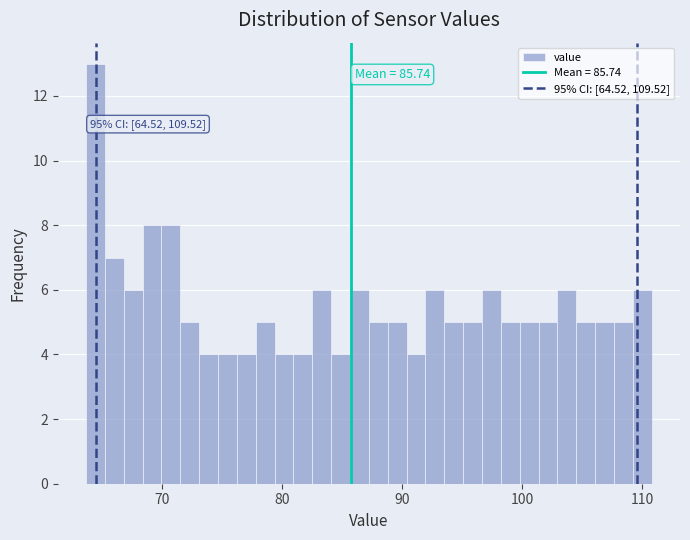

Around what value on the x-axis is the tallest bar? Give the approximate position of its centre, as read against the axis.

64